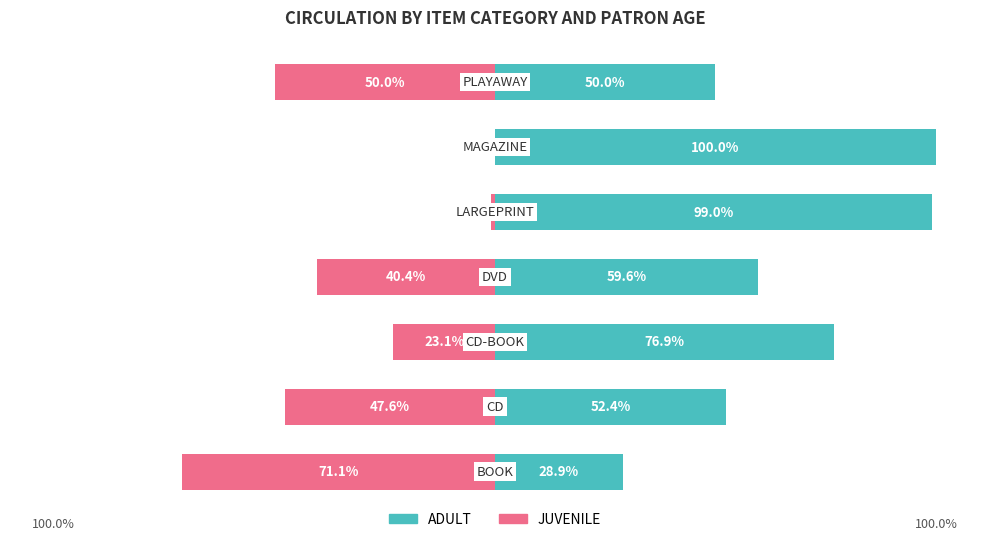

At 5, list the series in order from smallest to largest.

JUVENILE, ADULT